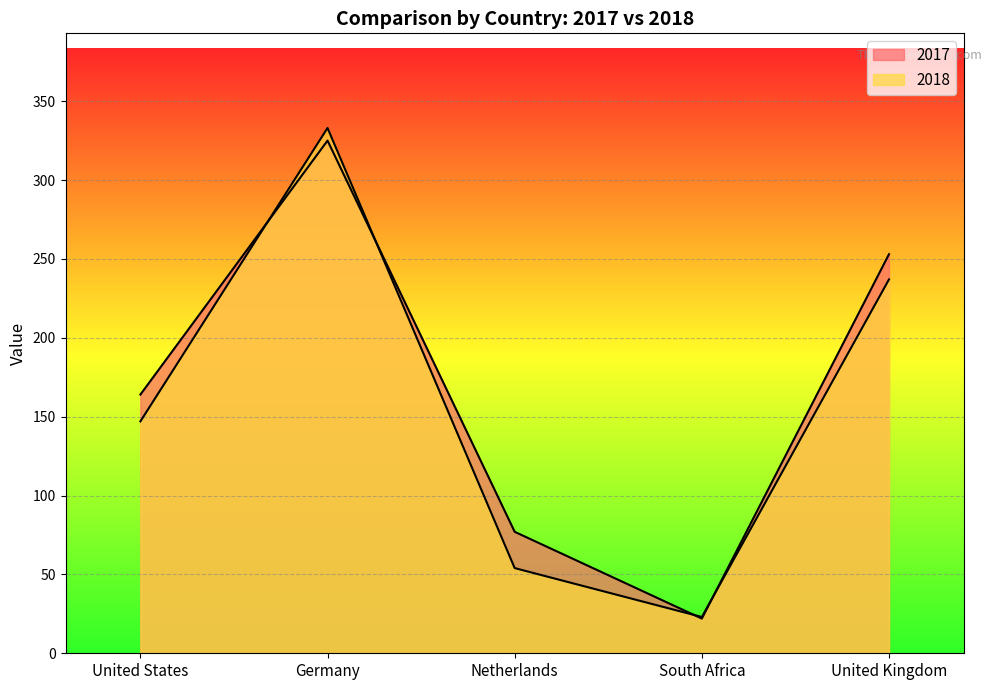

What is the label of the 5th point from the left?

United Kingdom